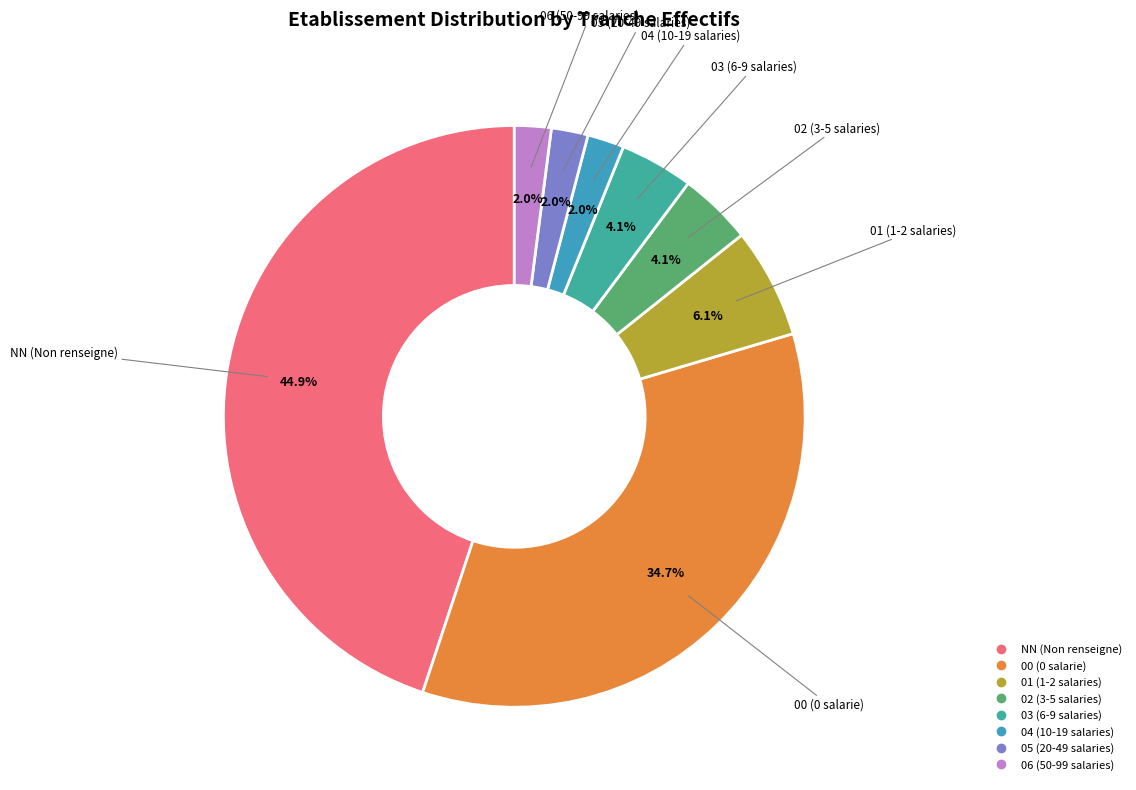

Do 06 and 00 together represent more than half of the pie?

No